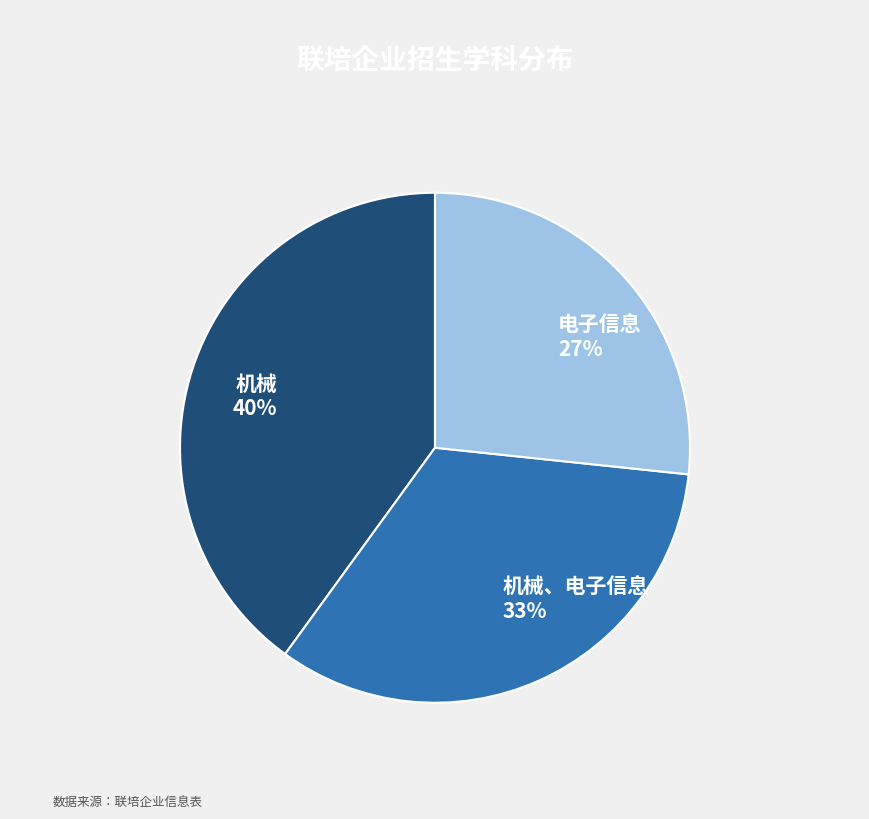

What is the smallest slice in the pie chart?

电子信息 27%